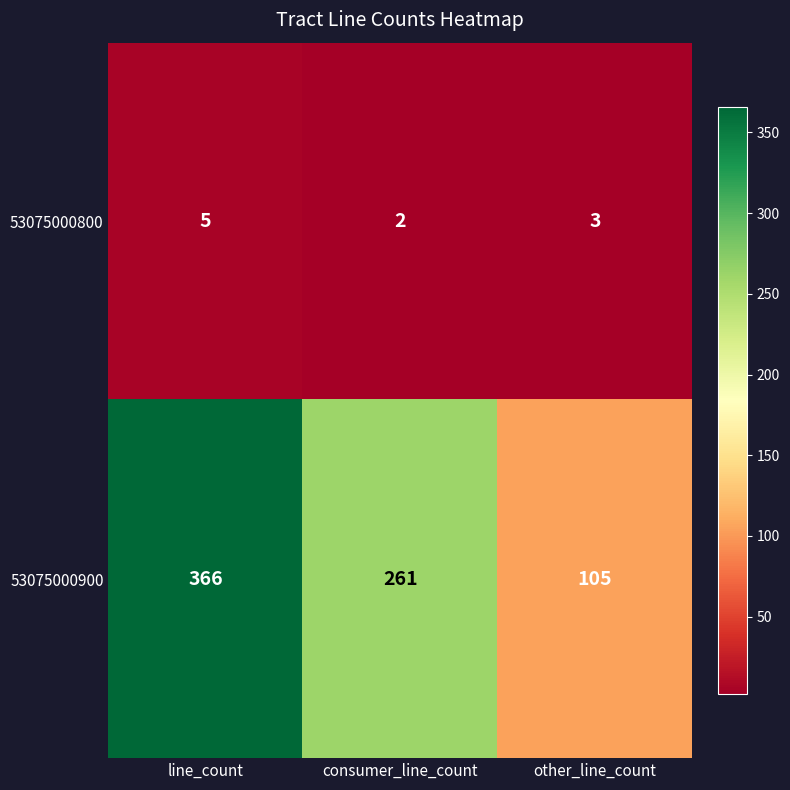

What is the difference between the maximum and minimum values in the 53075000800 series?

3